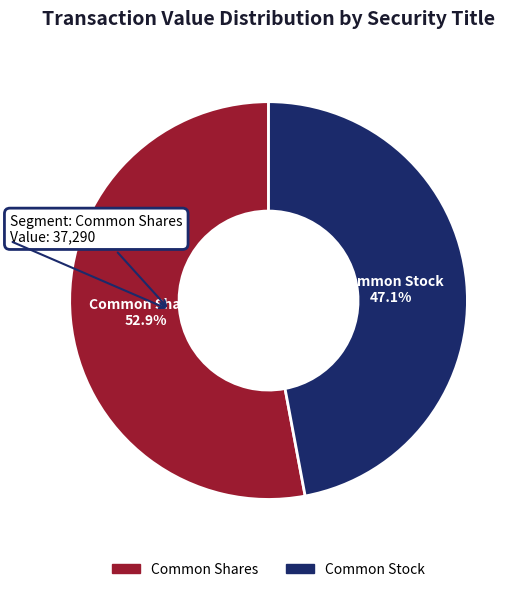

What is the smallest slice in the pie chart?

Common Stock